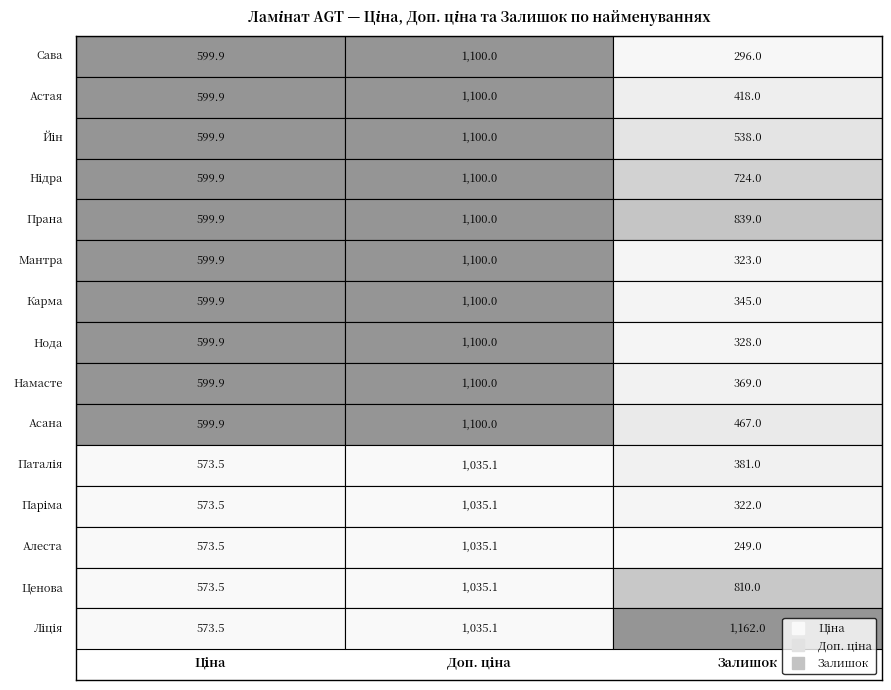

Reading right to left, list all the values displayed in this chart.

Ламінат AGT Yoga PRK934 - Сава: 296.0	1100.0	599.9
Ламінат AGT Yoga PRK933 - Астая: 418.0	1100.0	599.9
Ламінат AGT Yoga PRK930 - Йін: 538.0	1100.0	599.9
Ламінат AGT Yoga PRK929 - Нідра: 724.0	1100.0	599.9
Ламінат AGT Yoga PRK928 - Прана: 839.0	1100.0	599.9
Ламінат AGT Yoga PRK927 - Мантра: 323.0	1100.0	599.9
Ламінат AGT Yoga PRK926 - Карма: 345.0	1100.0	599.9
Ламінат AGT Yoga PRK925 - Нода: 328.0	1100.0	599.9
Ламінат AGT Yoga PRK924 - Намасте: 369.0	1100.0	599.9
Ламінат AGT Yoga PRK923 - Асана: 467.0	1100.0	599.9
Ламінат AGT Pruva PRK226 - Паталія: 381.0	1035.1	573.5
Ламінат AGT Pruva PRK225 - Паріма: 322.0	1035.1	573.5
Ламінат AGT Pruva PRK223 - Алеста: 249.0	1035.1	573.5
Ламінат AGT Pruva PRK224 - Ценова: 810.0	1035.1	573.5
Ламінат AGT Pruva PRK215 - Ліція: 1162.0	1035.1	573.5